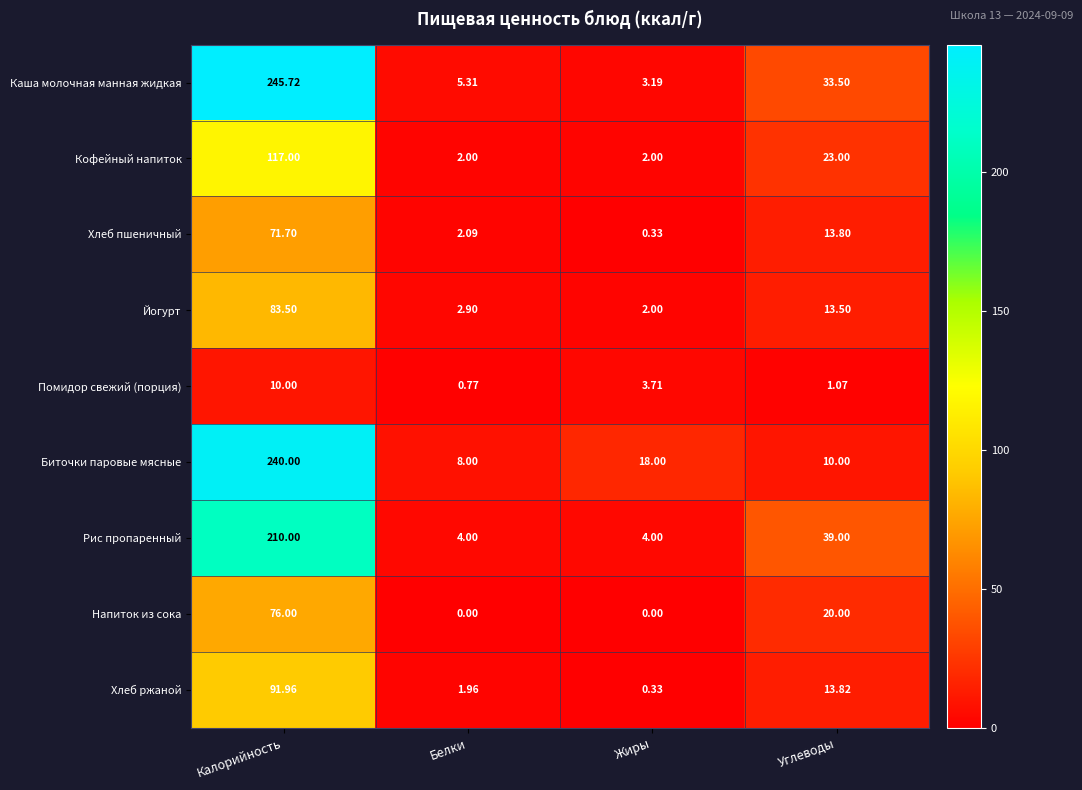

At which category is the sum across all series the highest?

Калорийность